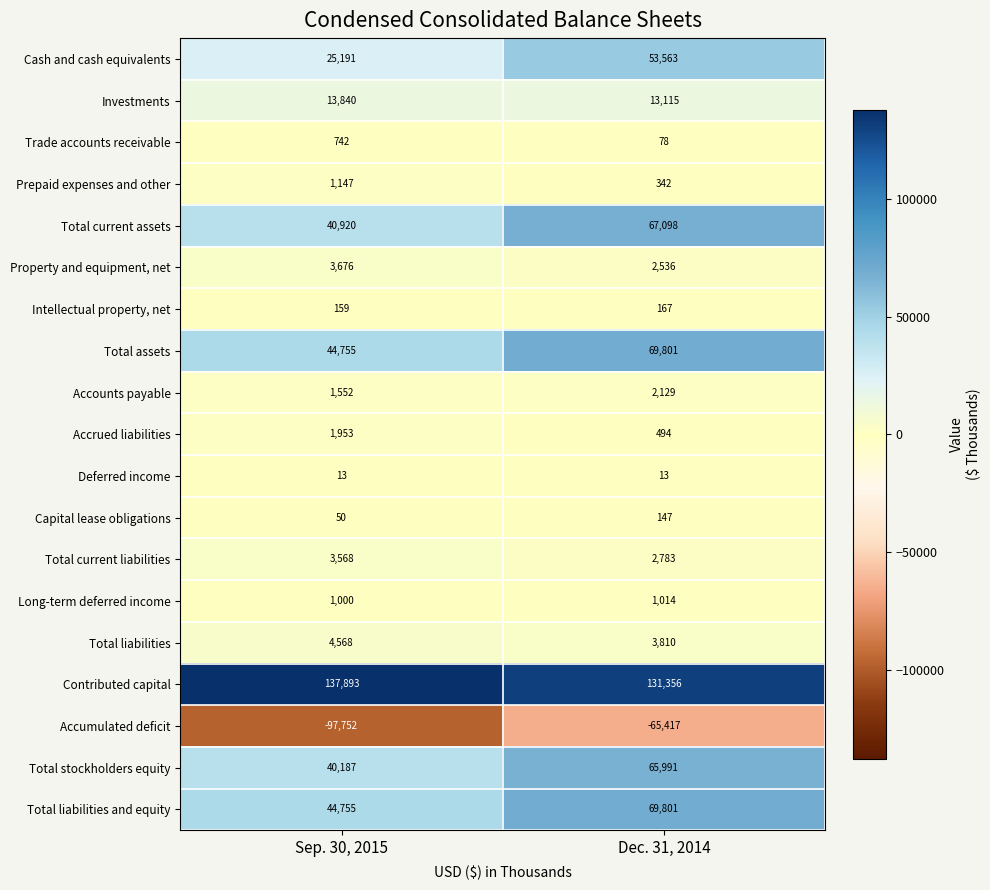

What is the approximate value of Investments at Dec. 31, 2014, to the nearest 100?

13100